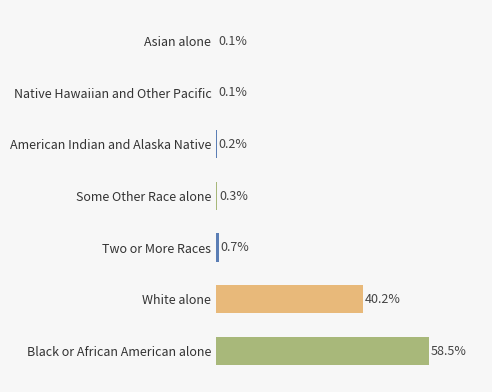

Which category has the highest value across all series?

Black or African American alone